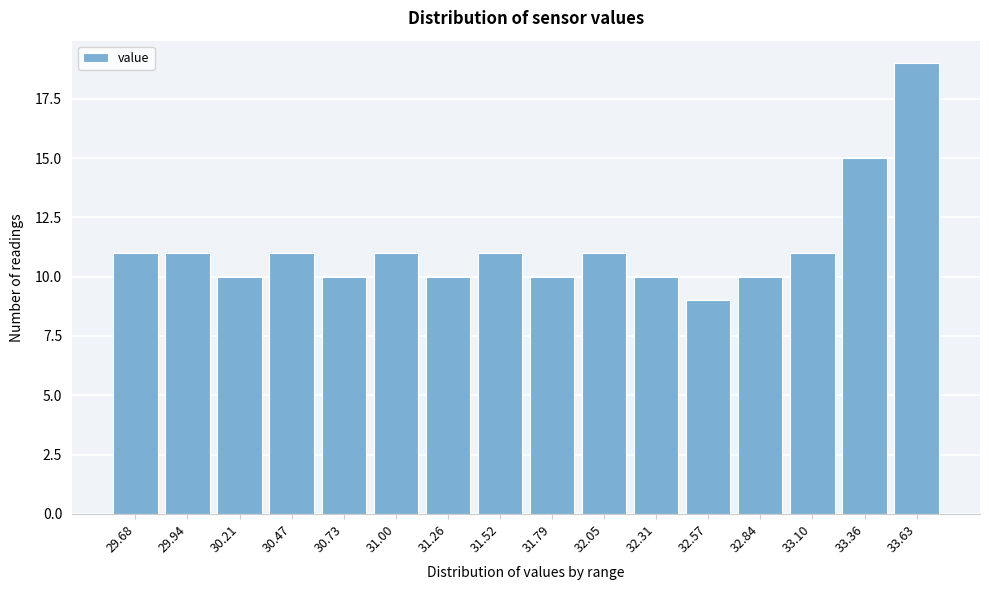

Reading left to right, list all the values displayed in this chart.

29.68=11	29.94=11	30.21=10	30.47=11	30.73=10	31.00=11	31.26=10	31.52=11	31.79=10	32.05=11	32.31=10	32.57=9	32.84=10	33.10=11	33.36=15	33.63=19